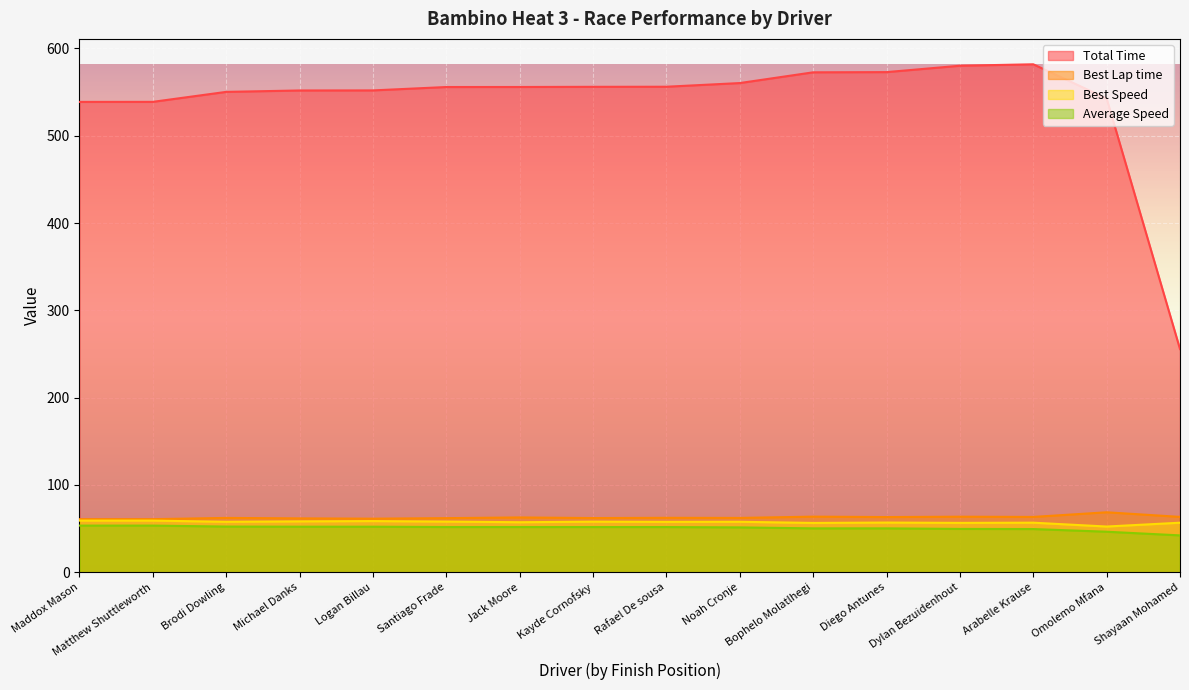

At which label is Total Time closest to 418?

Maddox Mason